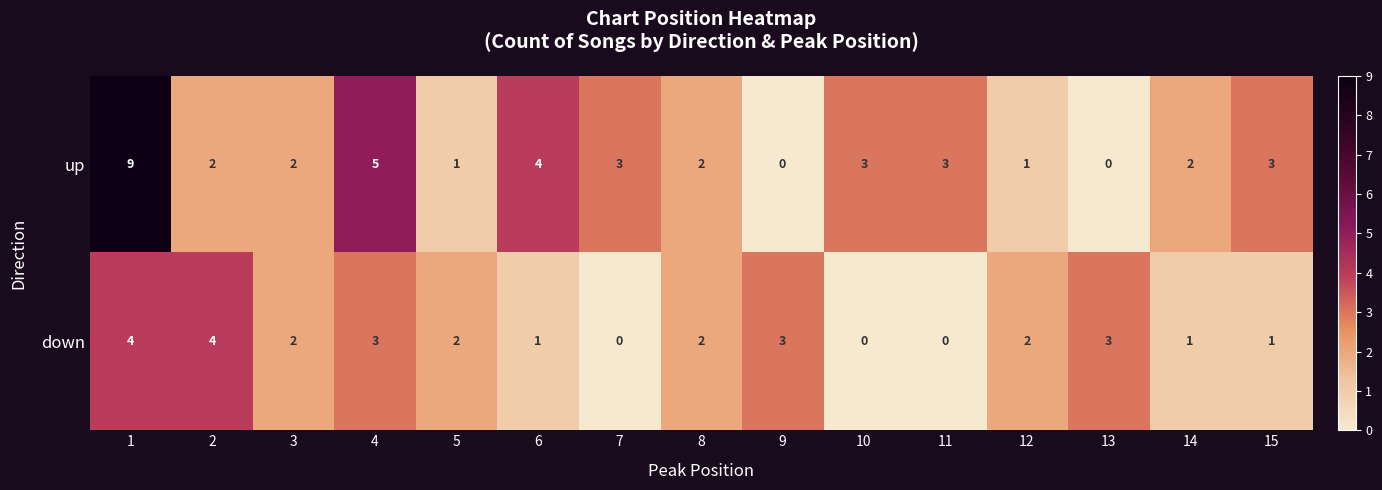

How many distinct data groups are displayed?

2